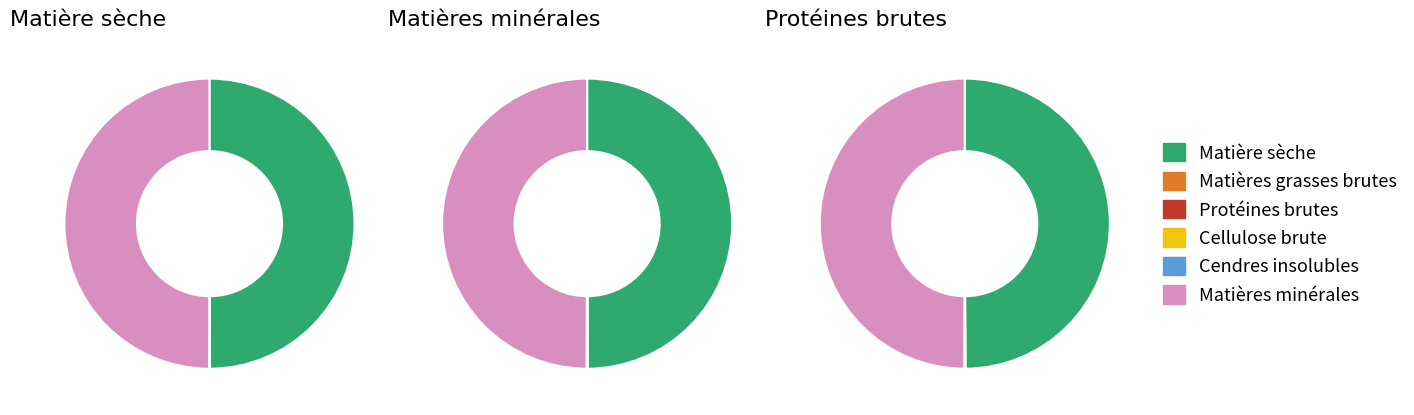

Does Protéines brutes represent more than half of the total?

No